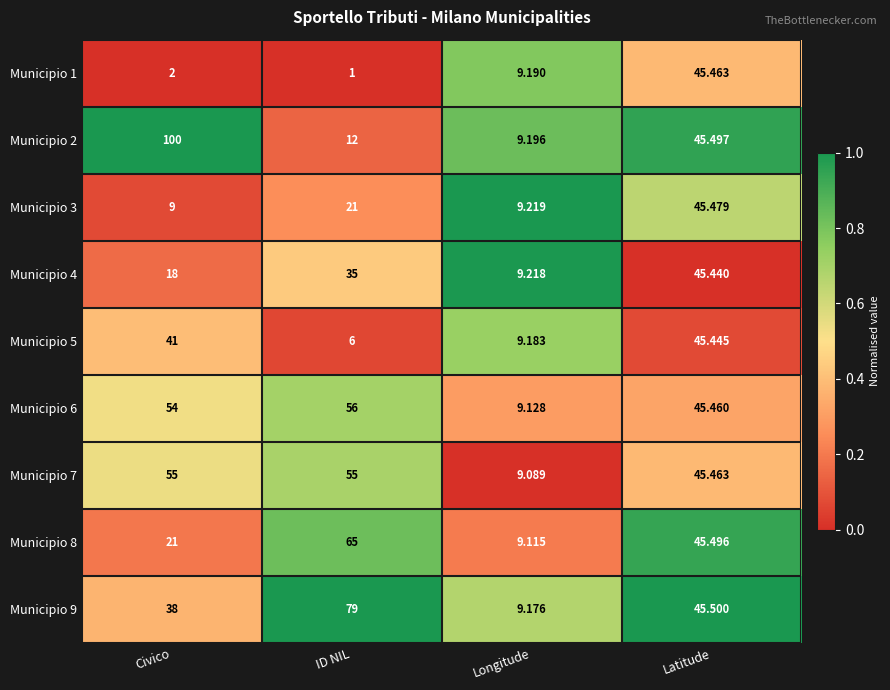

What is the spread (max minus min) of values at Longitude?

0.1